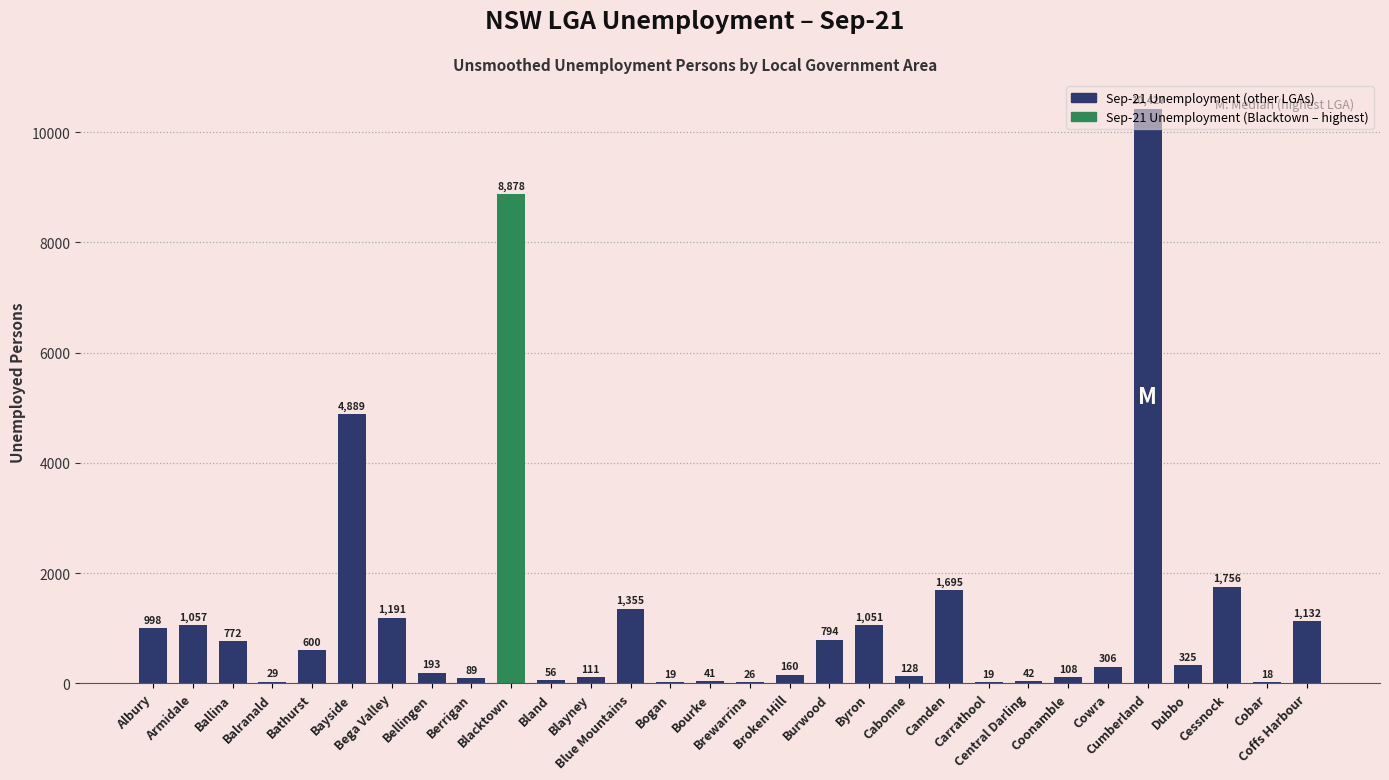

What is the sum of all values?

38265